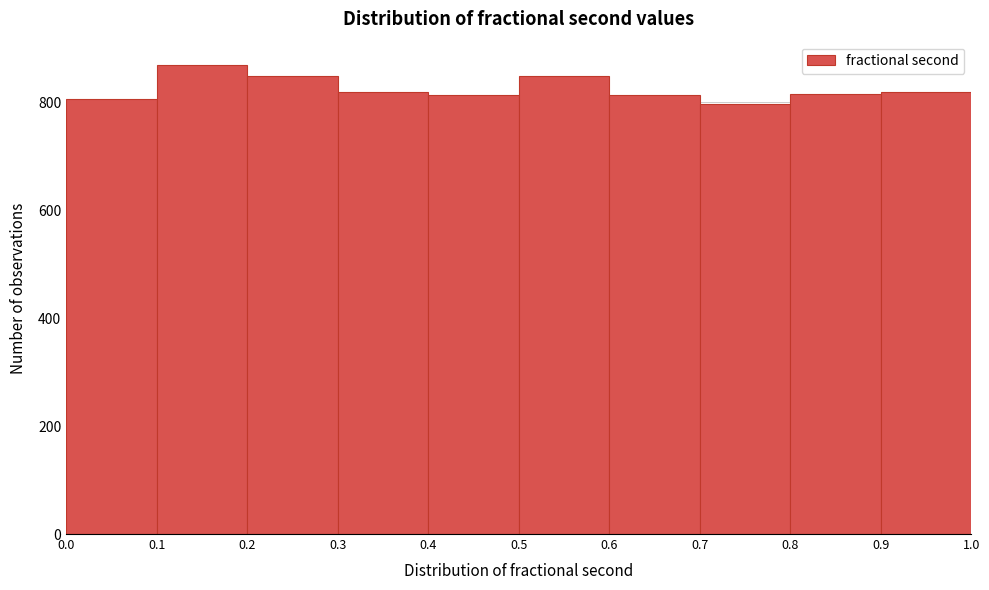

What is the height of the bar covering 0.1 to 0.2 on the x-axis? The values are not printed on the chart, so give them approximately, as read against the axis.

860